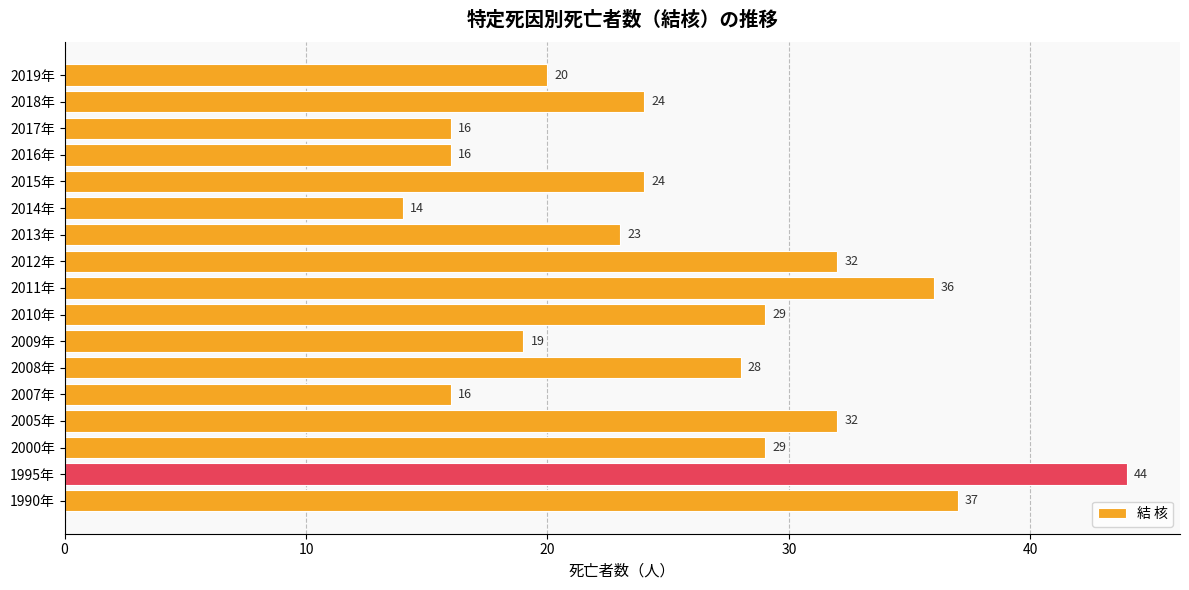

What value does the data have at 1995年?

44